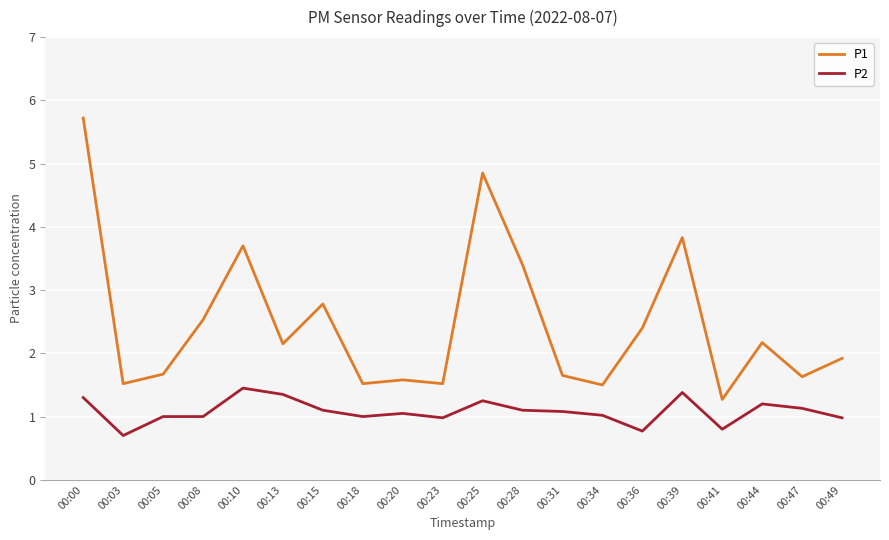

In P1, how many points are higher than both neighbors (excluding endpoints)?

6